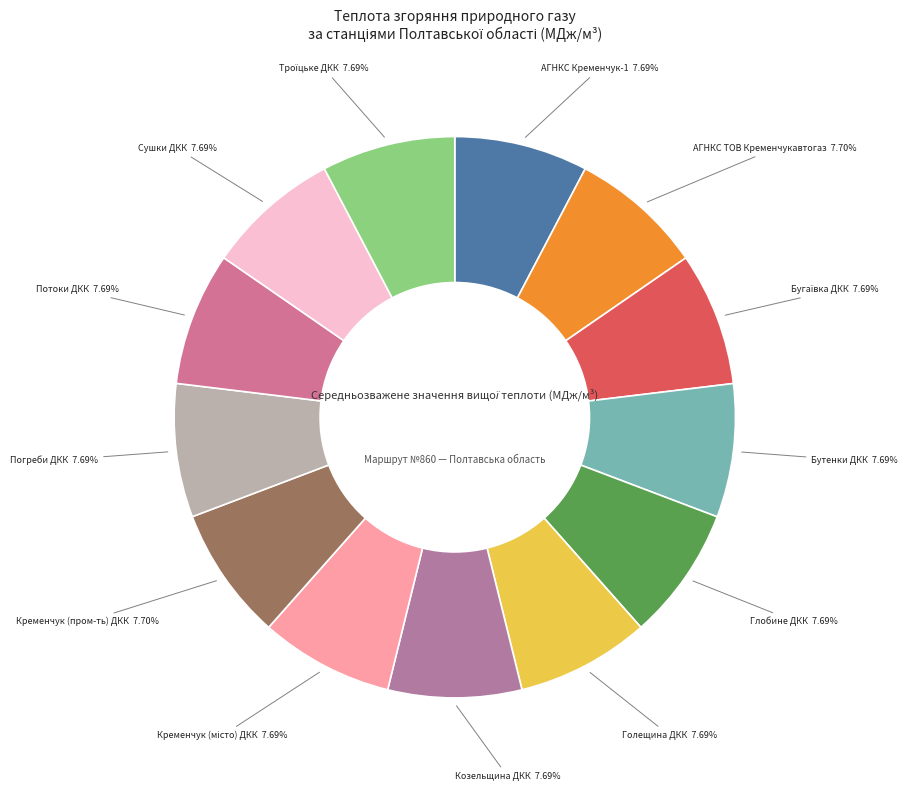

Approximately how many times larger is the value at АГНКС ТОВ Кременчукавтогаз compared to Кременчук (пром-ть) ДКК?

1.0